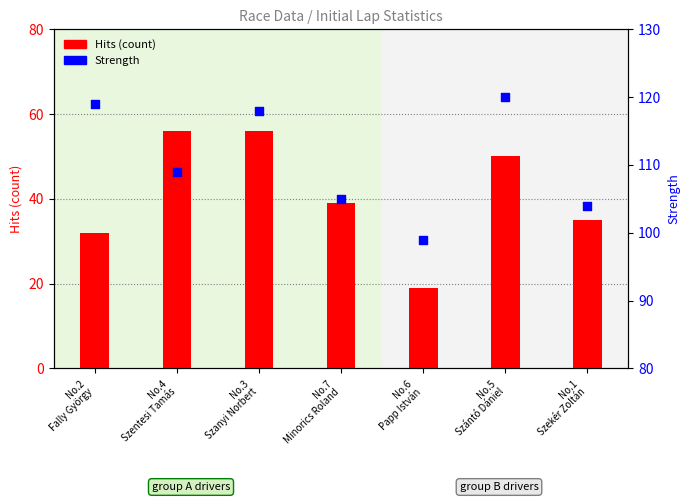

Which series contains the highest Y value?

Strength